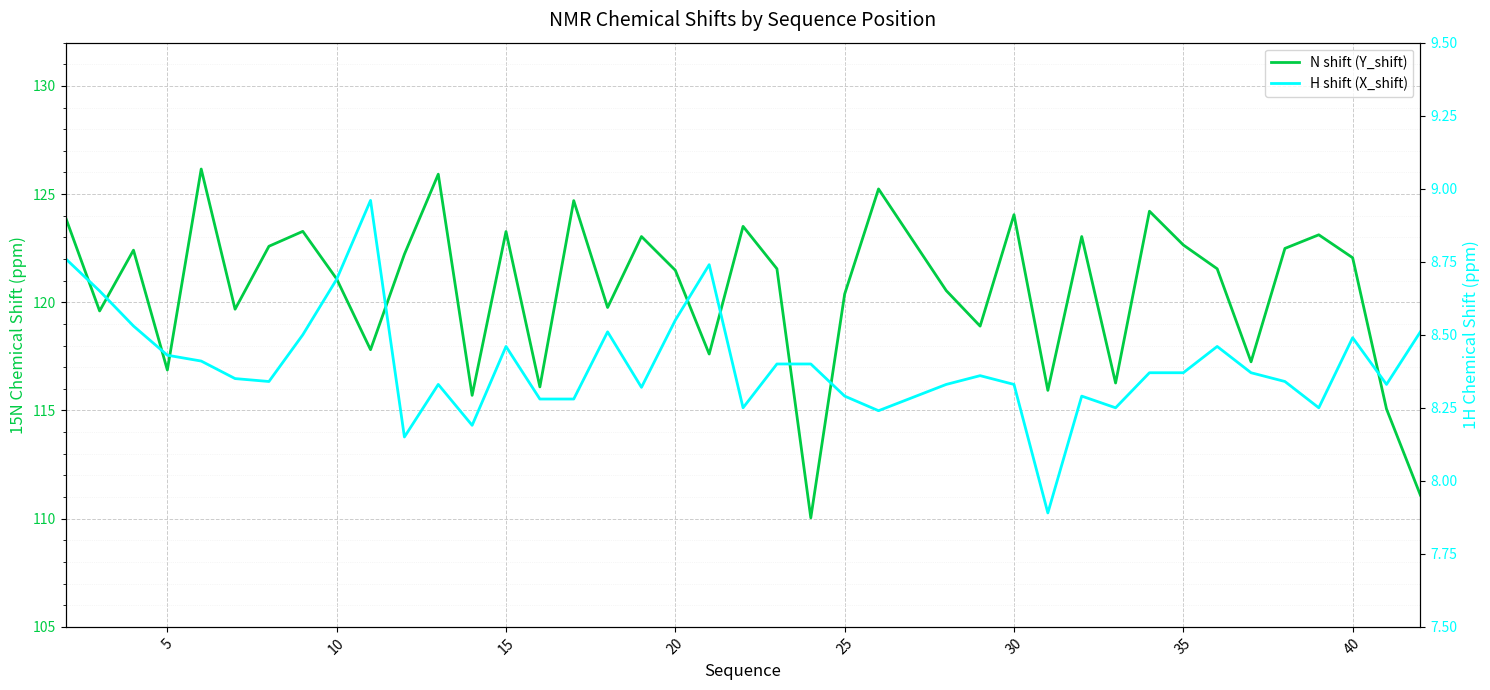

What is the difference between the second highest and second lowest values in the N shift (Y_shift) series?

14.8